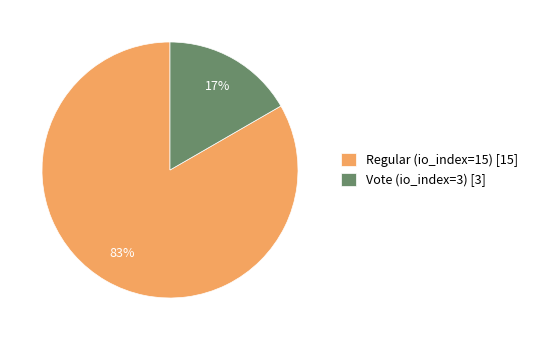

Which slice represents more than half of the pie?

Regular (io_index=15)